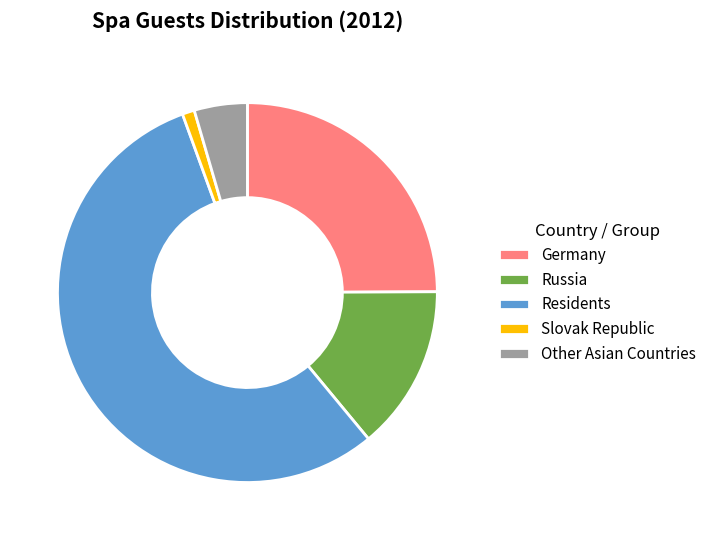

How many segments does this pie chart have?

5